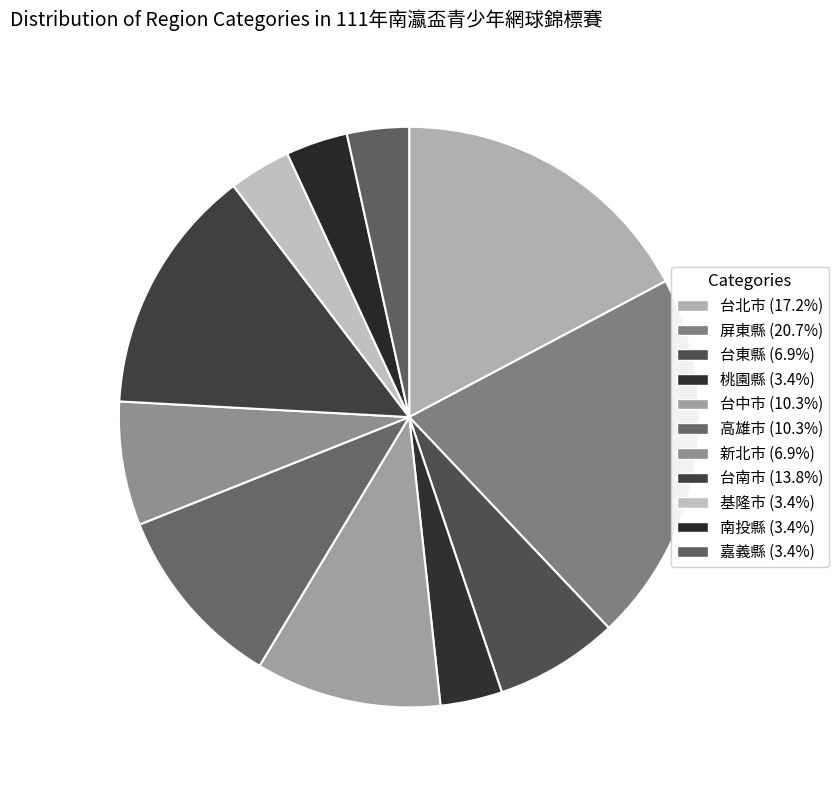

Count the number of slices in the pie.

11